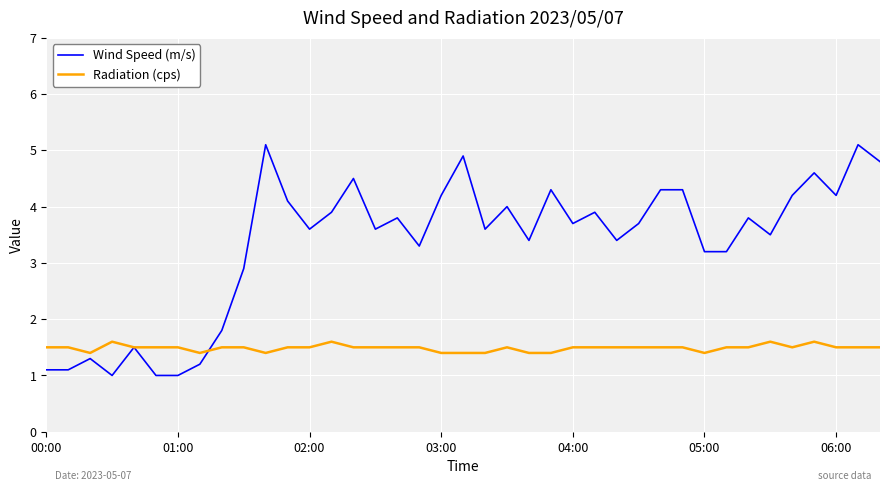

How many values in the Wind Speed (m/s) series exceed 3?

29